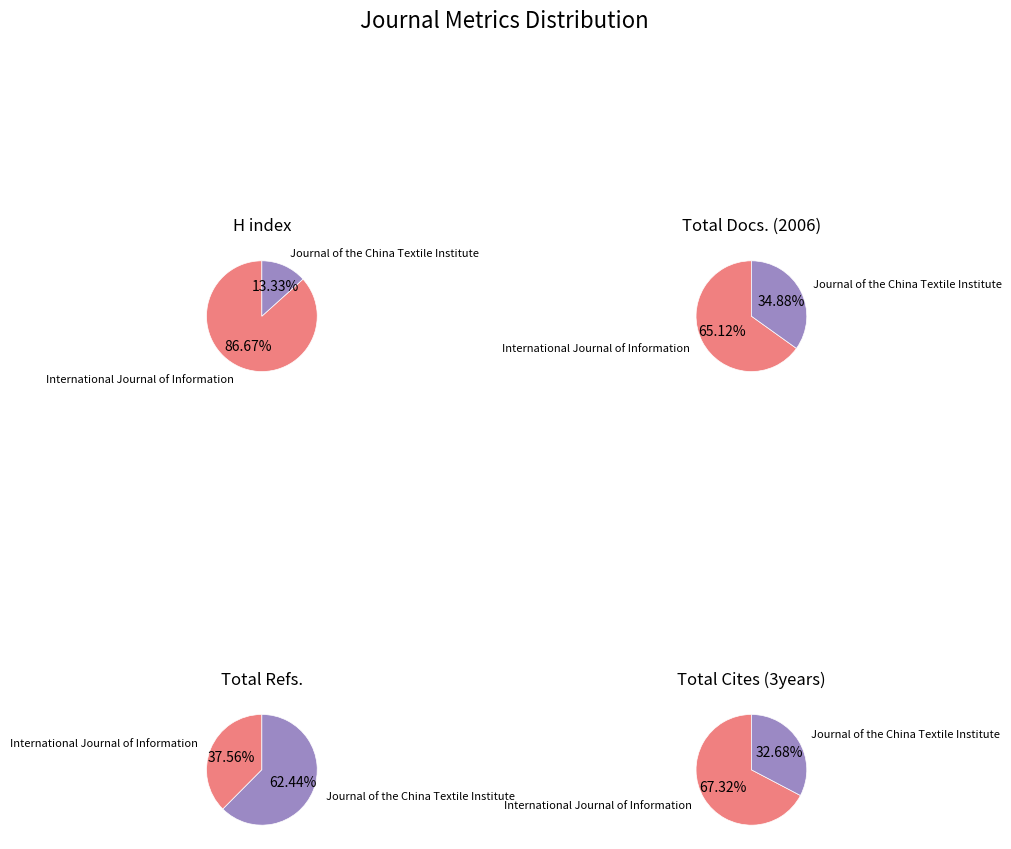

The International Journal of Information slice represents 57% of the pie. True or false?

False